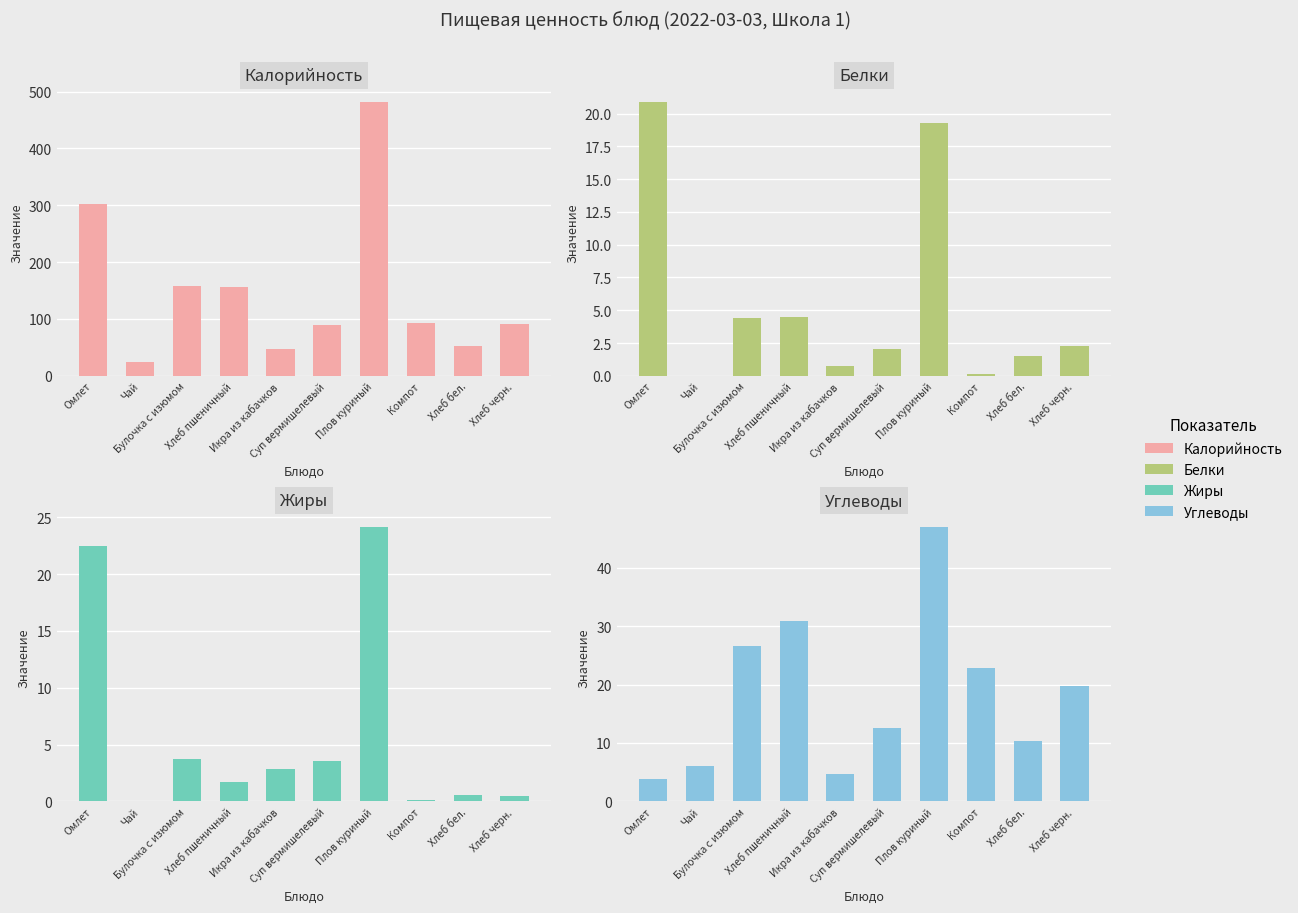

How many positive values does the Жиры series have?

9